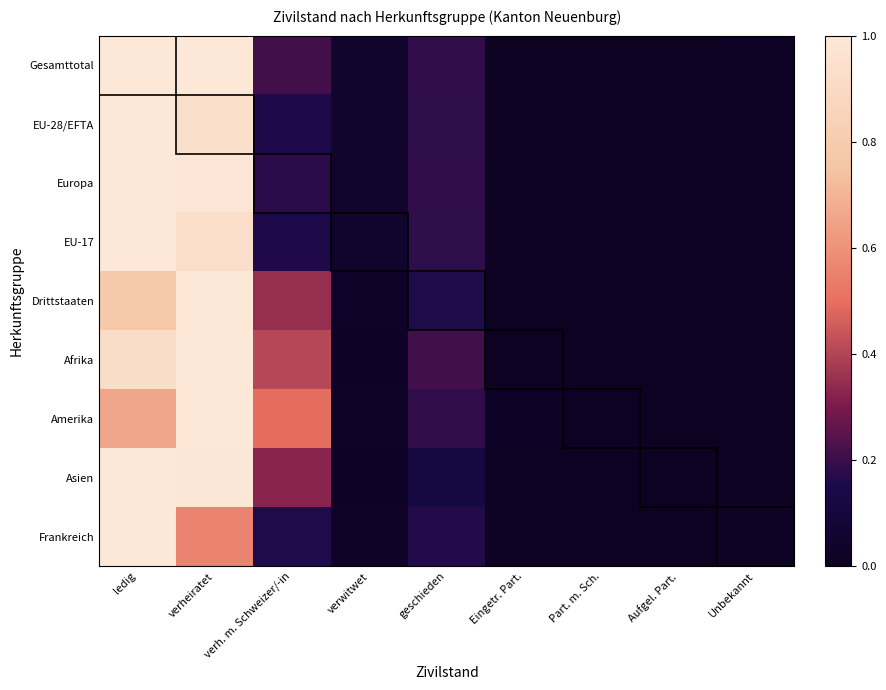

Reading left to right, transcribe all the data shown in this chart.

Gesamttotal: ledig=1.0	verheiratet=1.0	verh. m. Schweizer/-in=0.2	verwitwet=0.0	geschieden=0.2	Eingetr. Part.=0.0	Part. m. Sch.=0.0	Aufgel. Part.=0.0	Unbekannt=0.0
EU-28/EFTA: ledig=1.0	verheiratet=0.9	verh. m. Schweizer/-in=0.2	verwitwet=0.0	geschieden=0.2	Eingetr. Part.=0.0	Part. m. Sch.=0.0	Aufgel. Part.=0.0	Unbekannt=0.0
Europa: ledig=1.0	verheiratet=1.0	verh. m. Schweizer/-in=0.2	verwitwet=0.1	geschieden=0.2	Eingetr. Part.=0.0	Part. m. Sch.=0.0	Aufgel. Part.=0.0	Unbekannt=0.0
EU-17: ledig=1.0	verheiratet=0.9	verh. m. Schweizer/-in=0.2	verwitwet=0.0	geschieden=0.2	Eingetr. Part.=0.0	Part. m. Sch.=0.0	Aufgel. Part.=0.0	Unbekannt=0.0
Drittstaaten: ledig=0.8	verheiratet=1.0	verh. m. Schweizer/-in=0.3	verwitwet=0.0	geschieden=0.2	Eingetr. Part.=0.0	Part. m. Sch.=0.0	Aufgel. Part.=0.0	Unbekannt=0.0
Afrika: ledig=0.9	verheiratet=1.0	verh. m. Schweizer/-in=0.4	verwitwet=0.0	geschieden=0.2	Eingetr. Part.=0.0	Part. m. Sch.=0.0	Aufgel. Part.=0.0	Unbekannt=0.0
Amerika: ledig=0.7	verheiratet=1.0	verh. m. Schweizer/-in=0.5	verwitwet=0.0	geschieden=0.2	Eingetr. Part.=0.0	Part. m. Sch.=0.0	Aufgel. Part.=0.0	Unbekannt=0.0
Asien: ledig=1.0	verheiratet=1.0	verh. m. Schweizer/-in=0.3	verwitwet=0.0	geschieden=0.1	Eingetr. Part.=0.0	Part. m. Sch.=0.0	Aufgel. Part.=0.0	Unbekannt=0.0
Frankreich: ledig=1.0	verheiratet=0.6	verh. m. Schweizer/-in=0.2	verwitwet=0.0	geschieden=0.2	Eingetr. Part.=0.0	Part. m. Sch.=0.0	Aufgel. Part.=0.0	Unbekannt=0.0